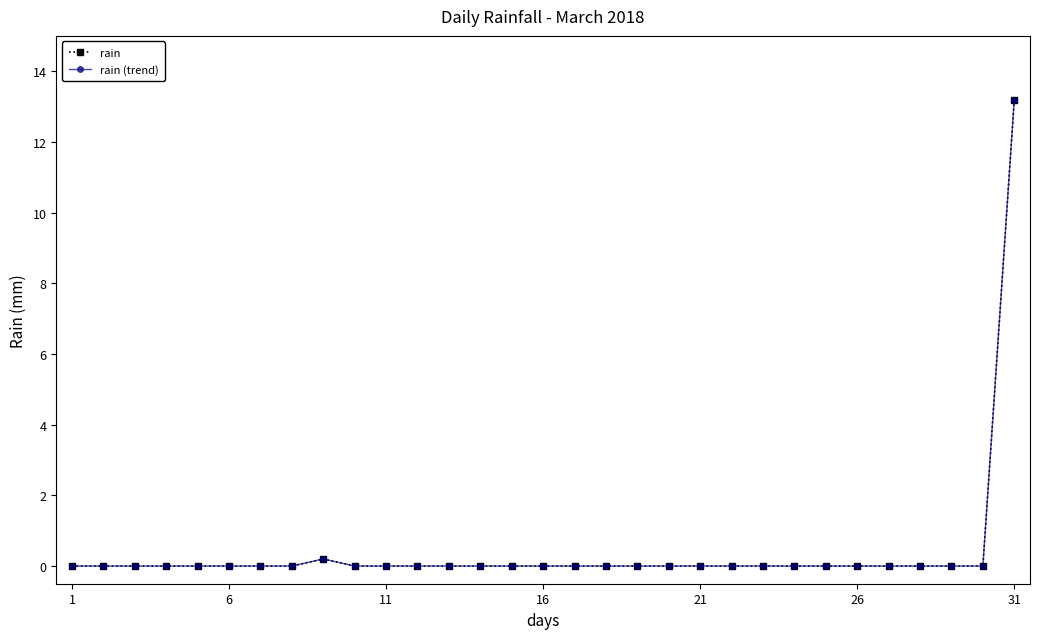

Does the chart have visible grid lines?

No